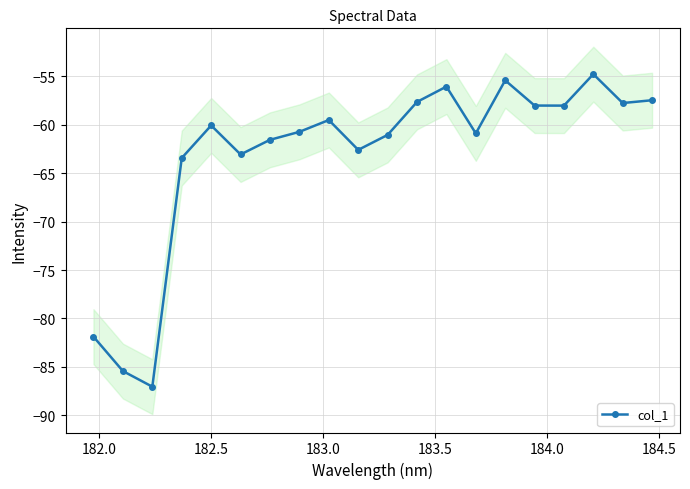

True or false: col_1 has more than 0 interior local peaks.

True